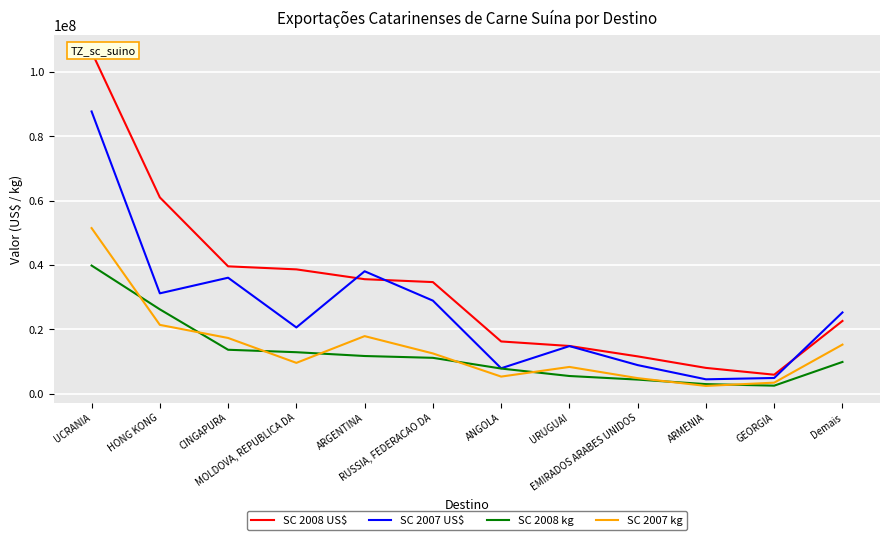

Read the SC 2008 kg value at Demais, to the nearest 50.

9915050